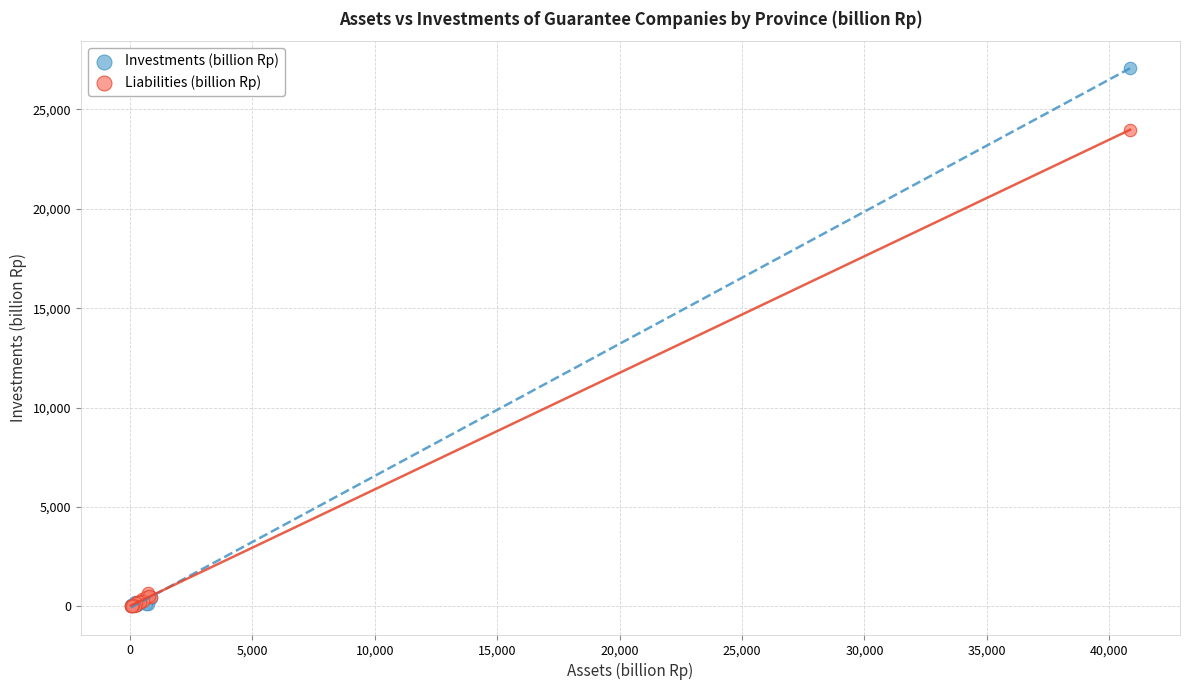

Across all series, what Y value is closest to 13539?

23971.2